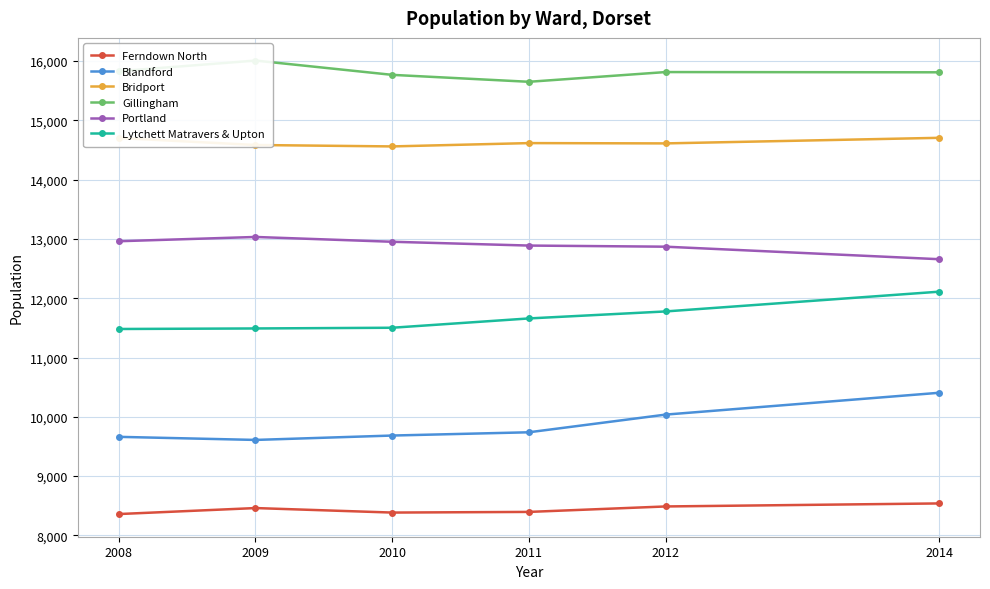

At how many categories does at least one series exceed 14445?

6